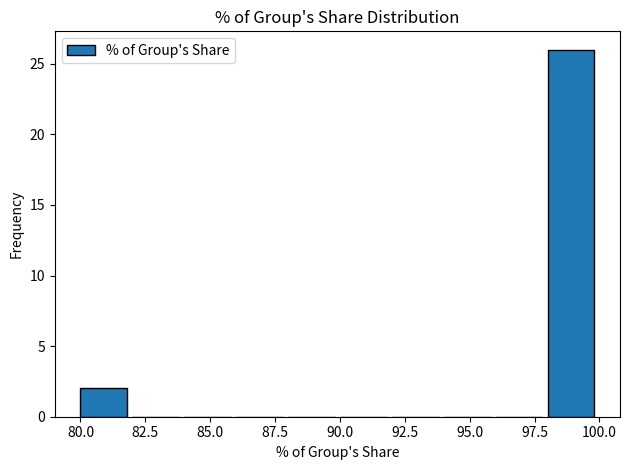

How tall is the bar that spans 80 to 82 on the x-axis? The values are not printed on the chart, so give them approximately, as read against the axis.

2